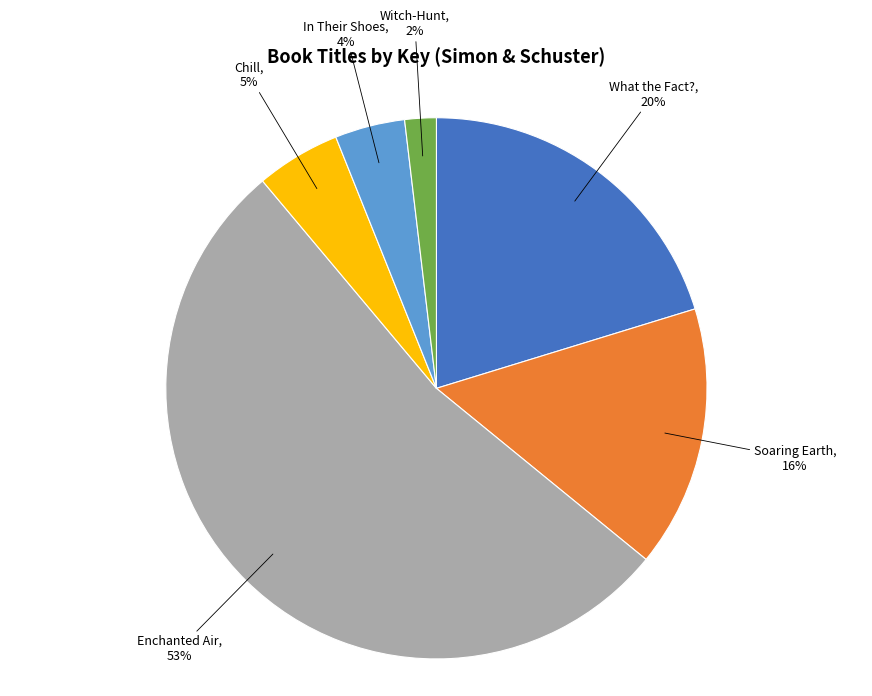

Rank the categories by value from lowest to highest.

Witch-Hunt, In Their Shoes, Chill, Soaring Earth, What the Fact?, Enchanted Air